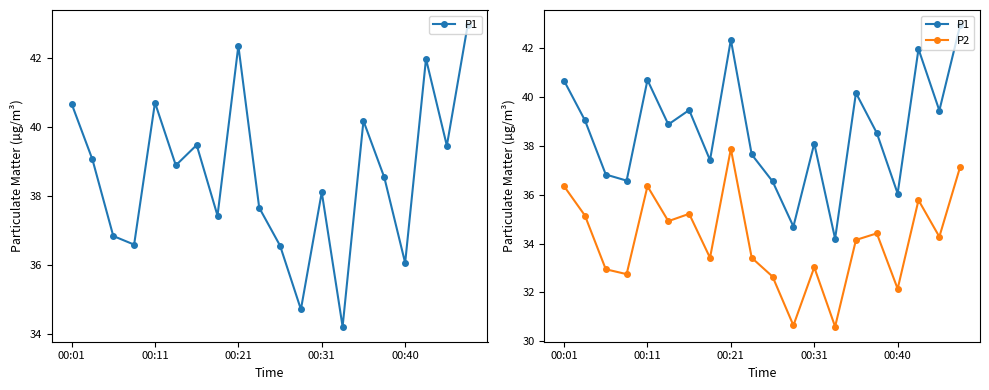

How many data points in P2 are above 34?

11